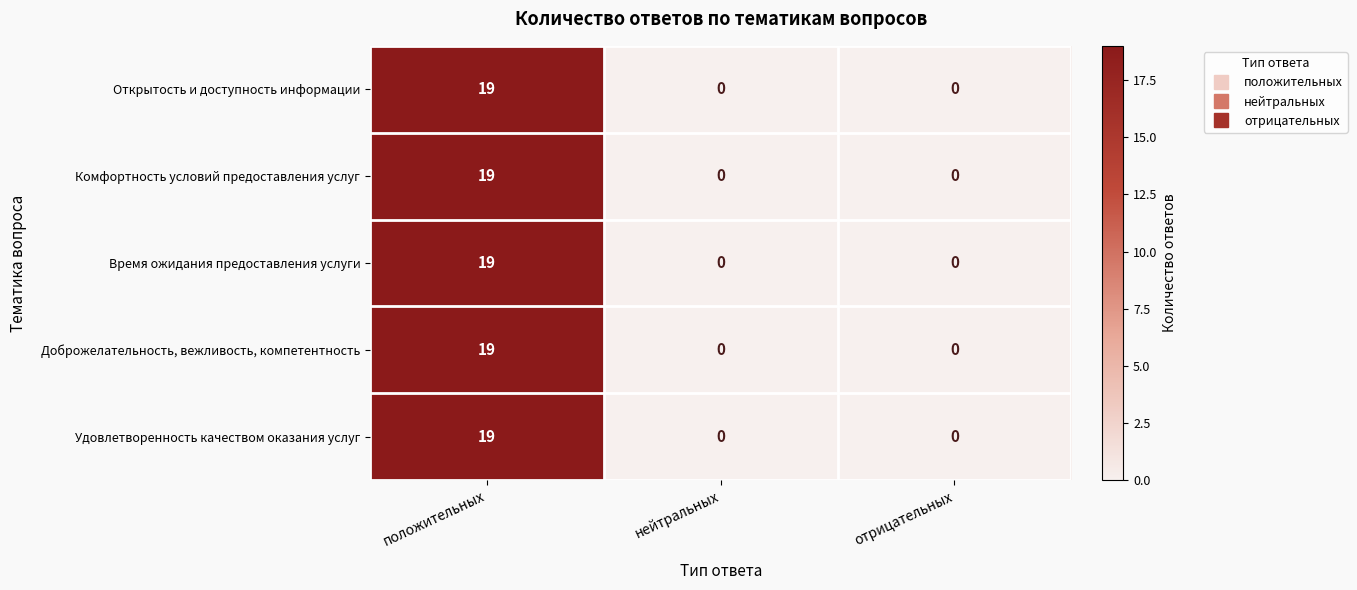

Is it true that Время ожидания предоставления услуги equals 9 at нейтральных?

False